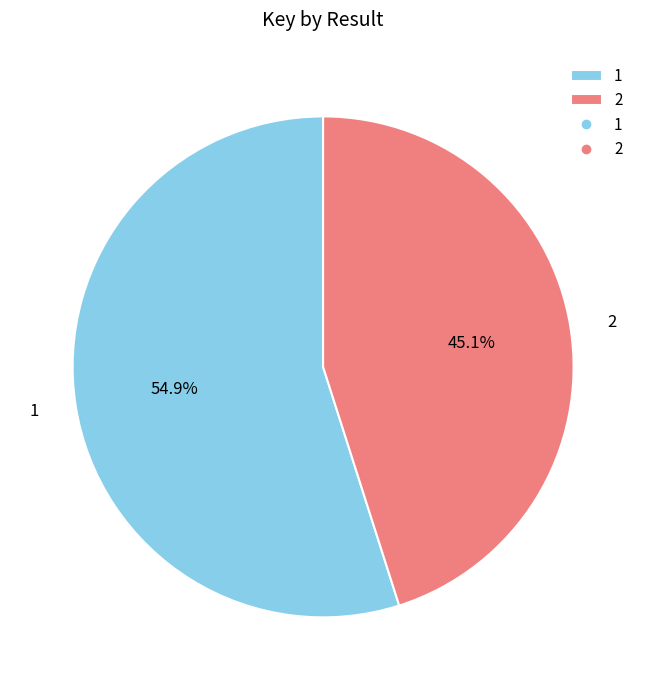

What is the ratio of the value at 1 to the value at 2?

1.2